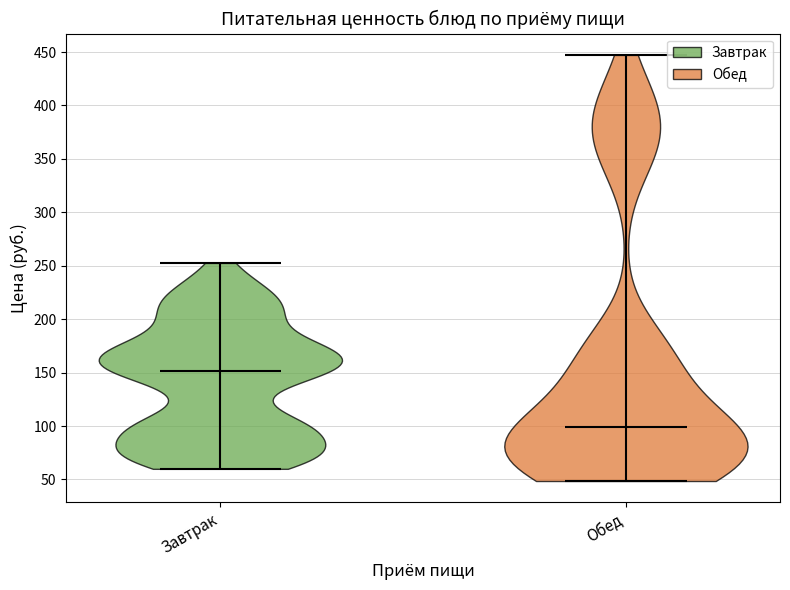

Reading left to right, read every violin against the y-axis: where its median line is, and the lowest and highest points it reaches. The values are not printed on the chart, so give them approximately, as read against the axis.

Завтрак: median line 150, lowest point 60, highest point 255
Обед: median line 100, lowest point 50, highest point 445